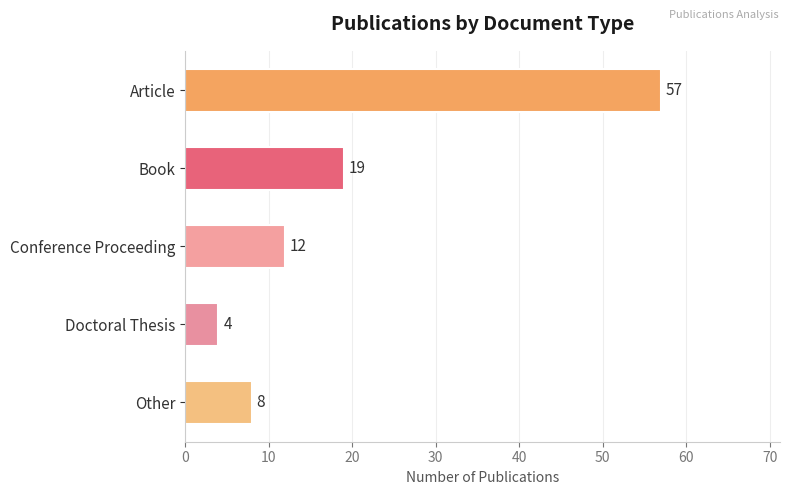

Reading top to bottom, list all the values displayed in this chart.

Article=57	Book=19	Conference Proceeding=12	Doctoral Thesis=4	Other=8